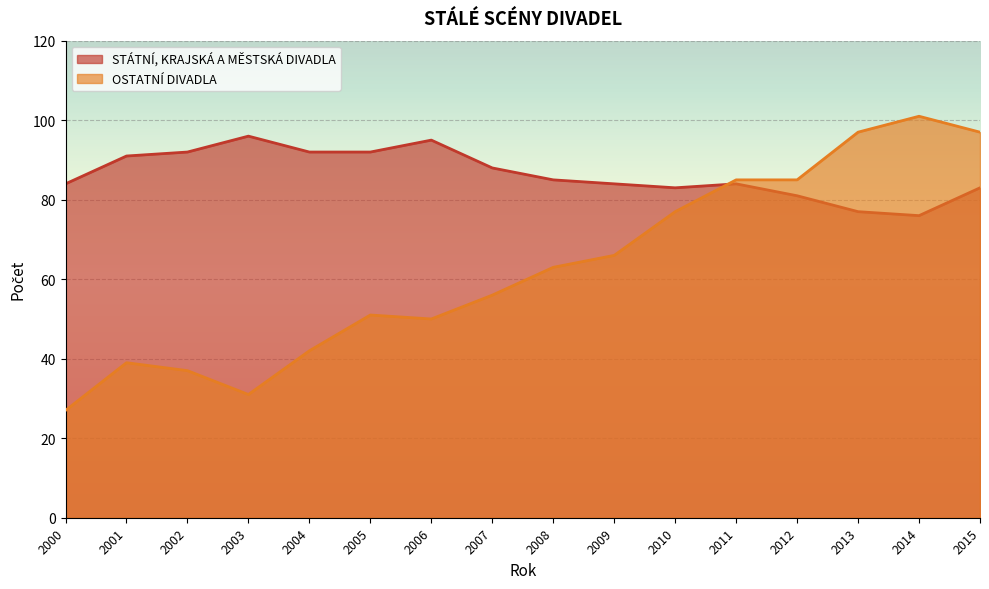

How many intersections are there between STÁTNÍ, KRAJSKÁ A MĚSTSKÁ DIVADLA and OSTATNÍ DIVADLA?

1